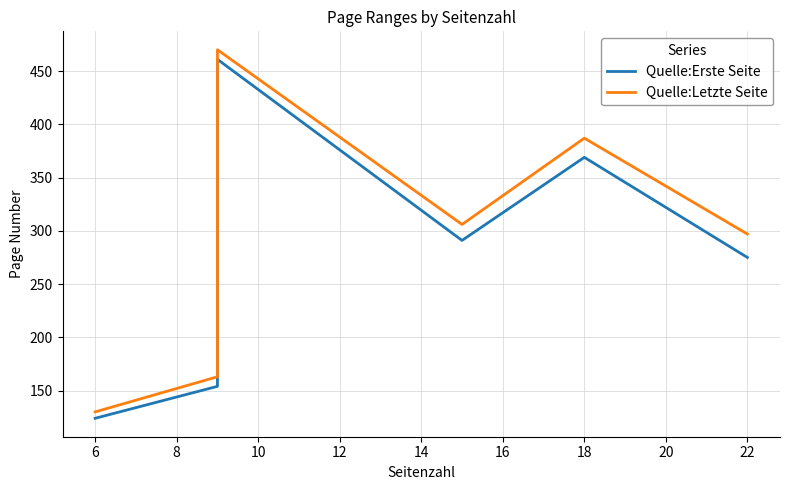

True or false: Quelle:Letzte Seite has a value of 75 at 14.

False